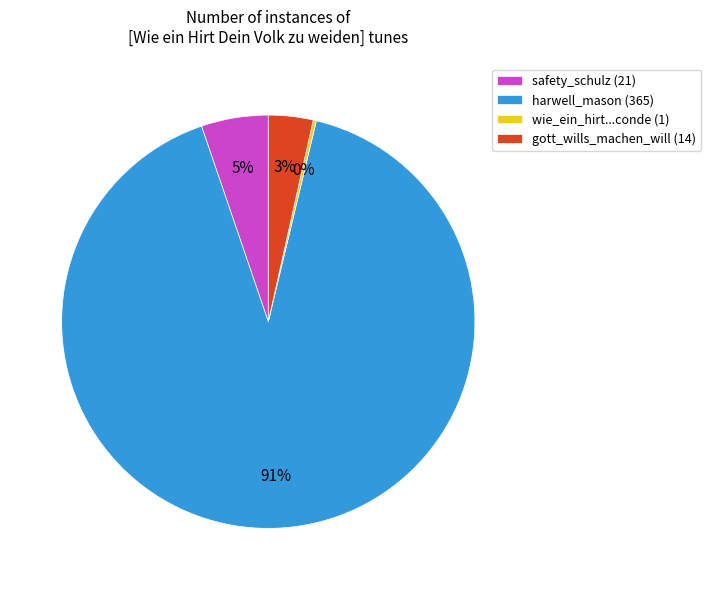

To the nearest percent, what is the average slice percentage?

25%